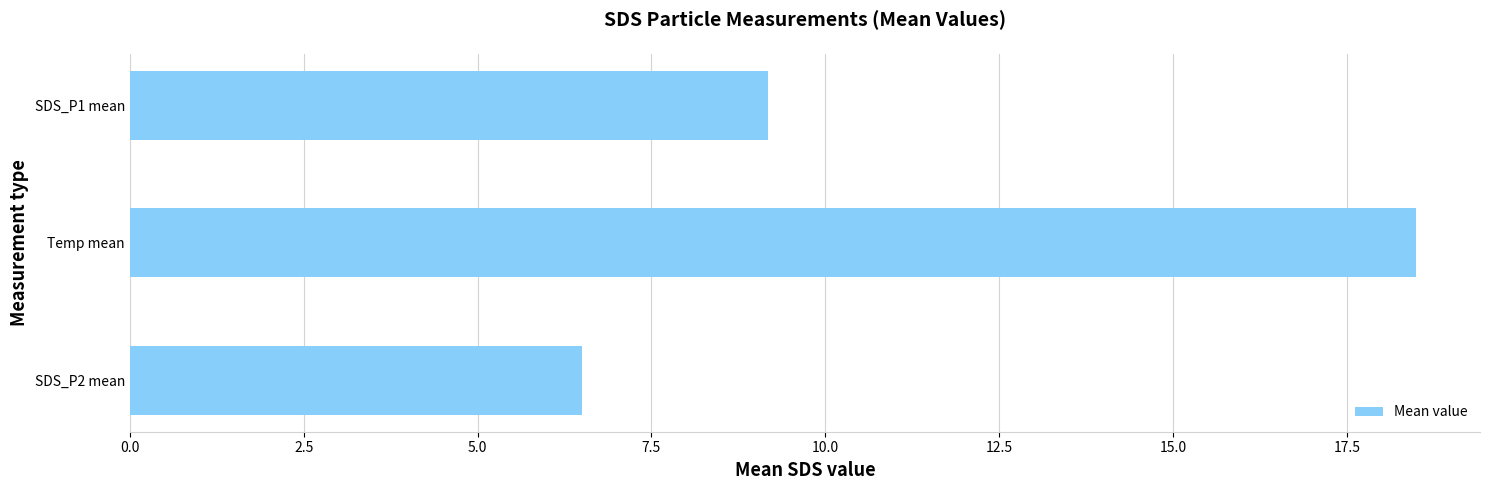

Reading top to bottom, extract all data points from this chart.

SDS_P1 mean=9.2	Temp mean=18.5	SDS_P2 mean=6.5